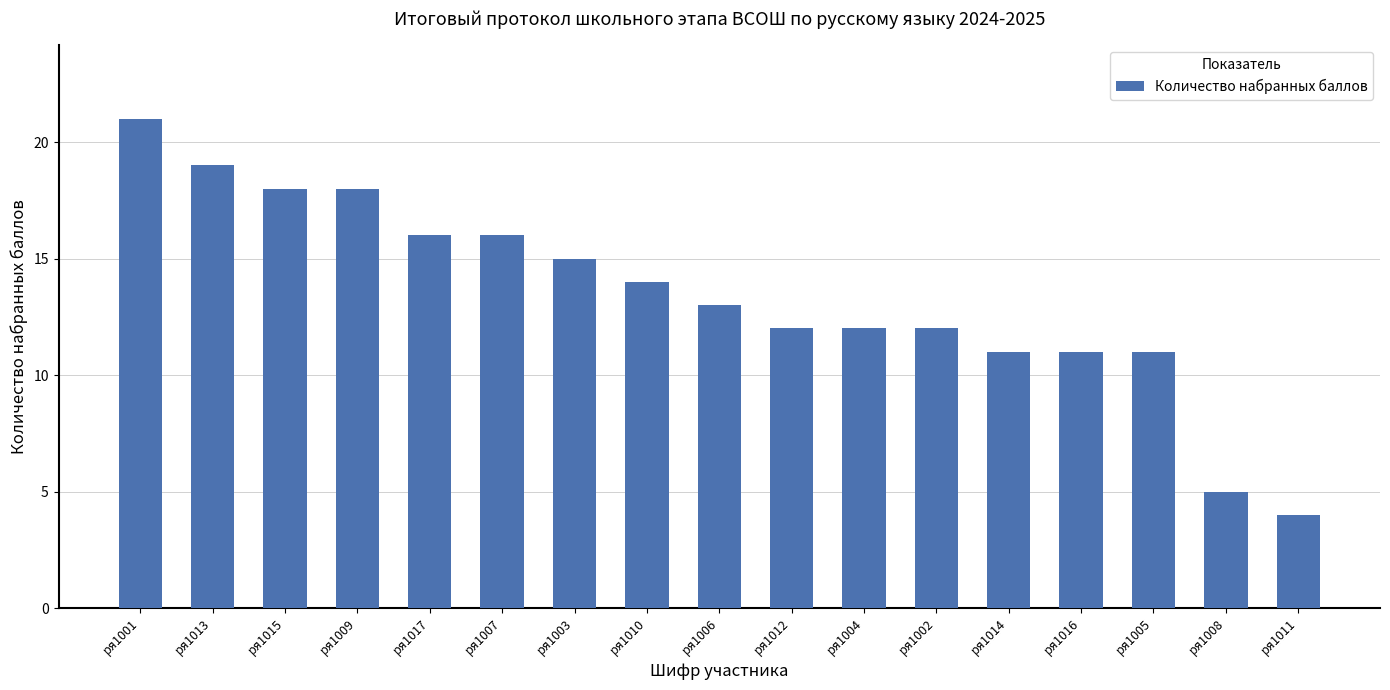

Does the chart contain stacked bars?

No